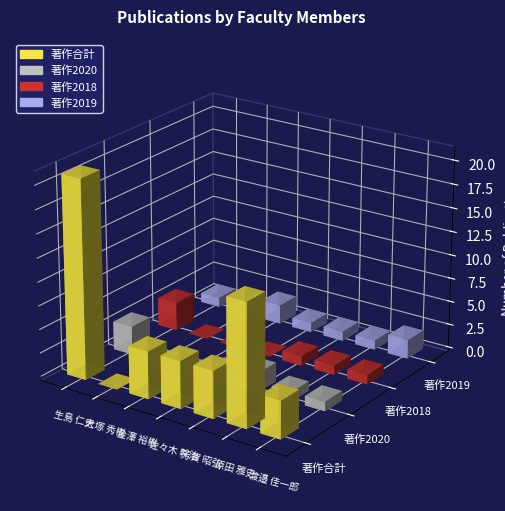

The value of 著作2019 at 渡邉 佳一郎 is 3. True or false?

False